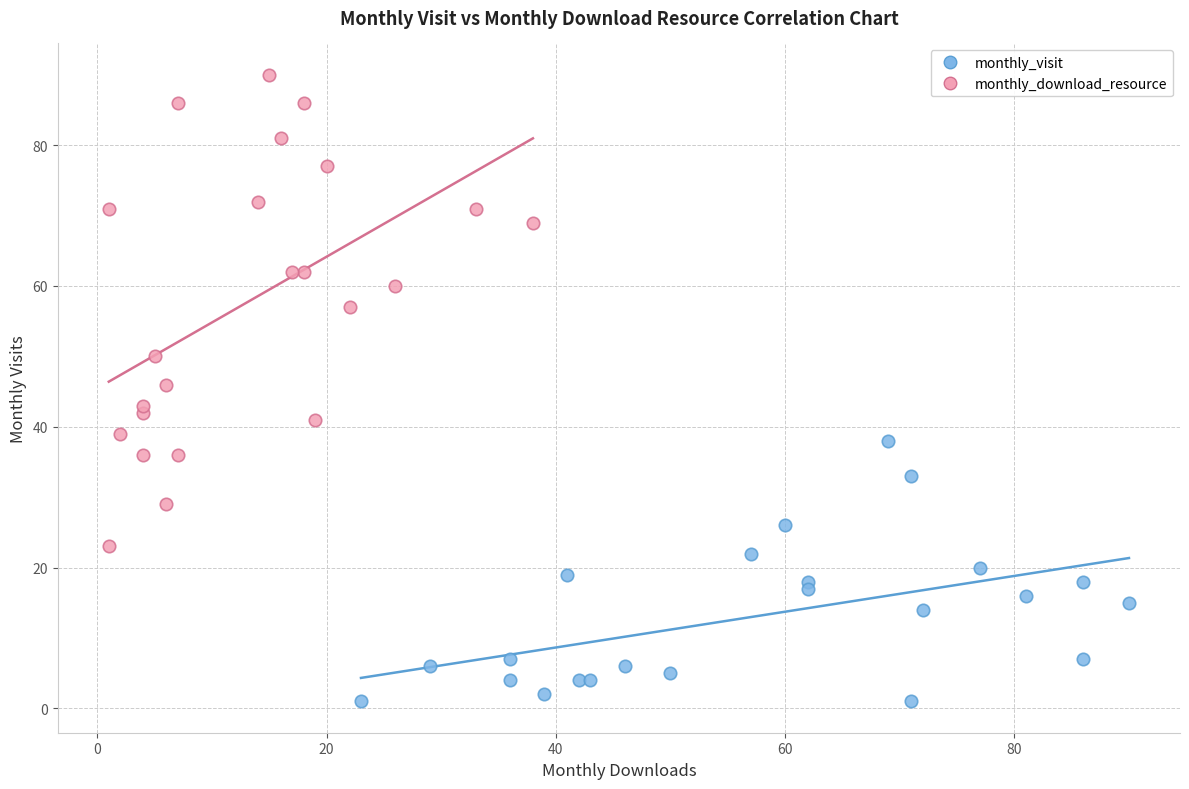

Which series contains the lowest Y value?

monthly_visit